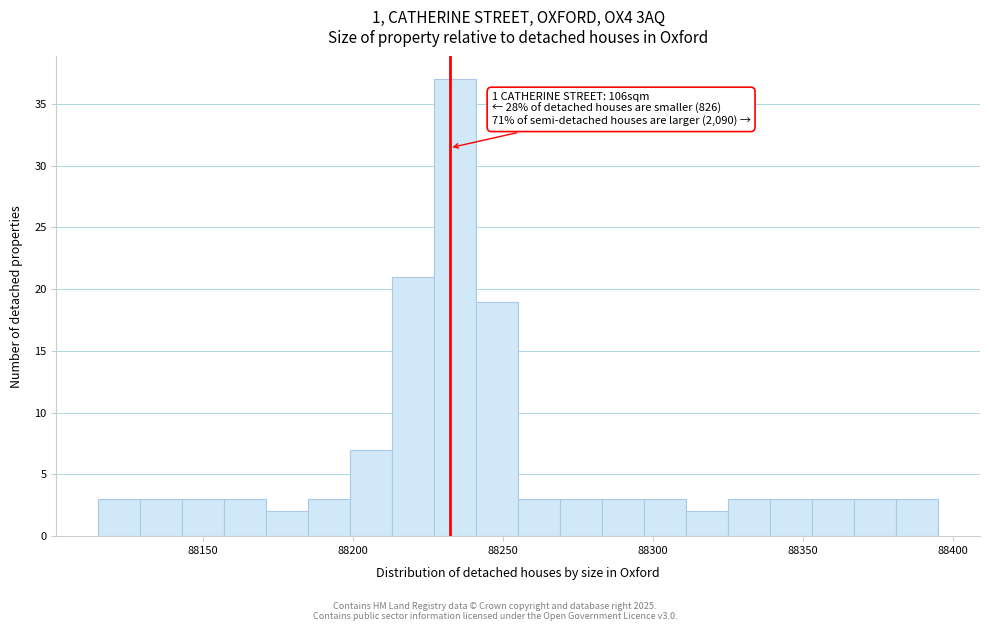

Read against the x-axis, roughly where is the centre of the tallest bar?

88235